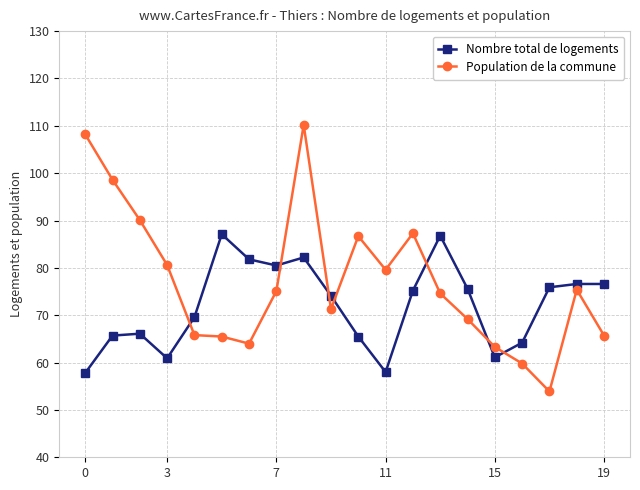

Which series has the largest total across all categories?

Population de la commune